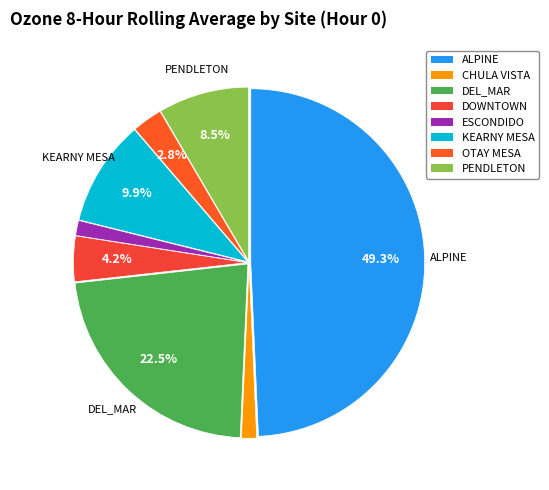

True or false: ESCONDIDO accounts for 11% of the total.

False